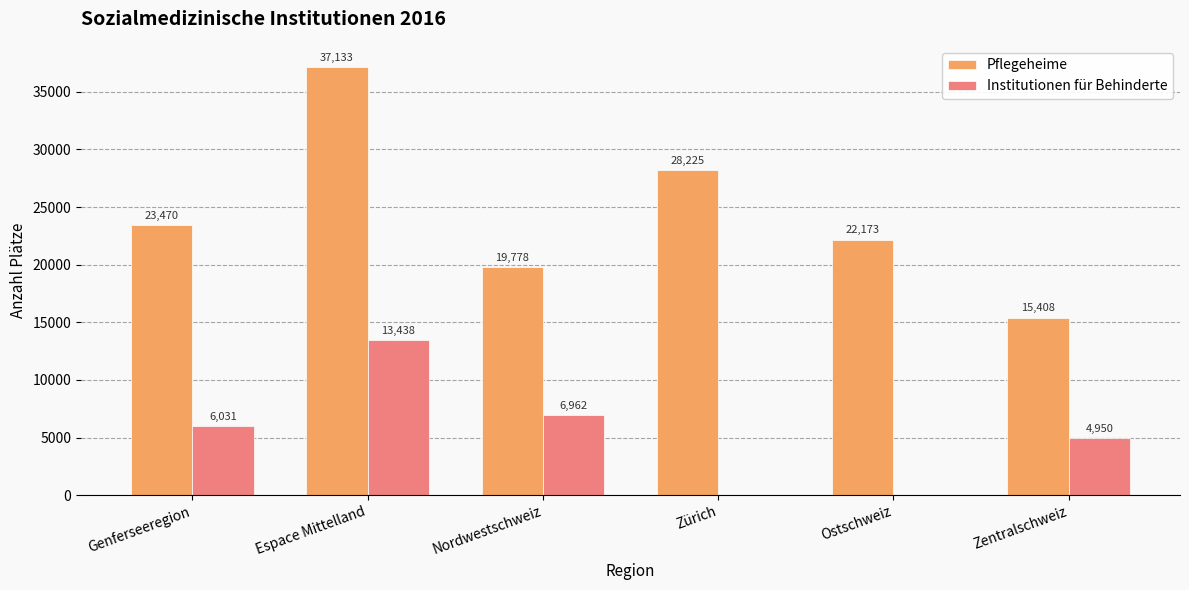

Reading left to right, transcribe all the data shown in this chart.

Pflegeheime: 23470	37133	19778	28225	22173	15408
Institutionen für Behinderte: 6031	13438	6962	0	0	4950